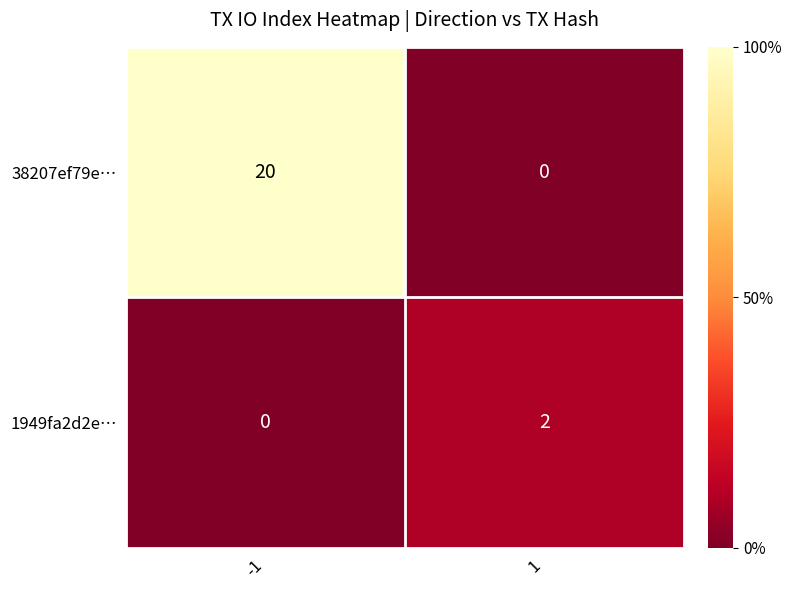

How many distinct data groups are displayed?

2